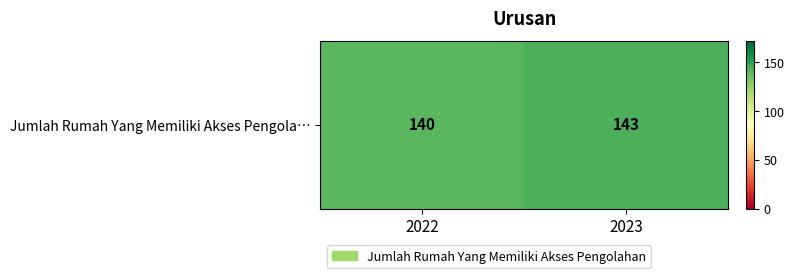

Reading left to right, transcribe all the data shown in this chart.

140	143